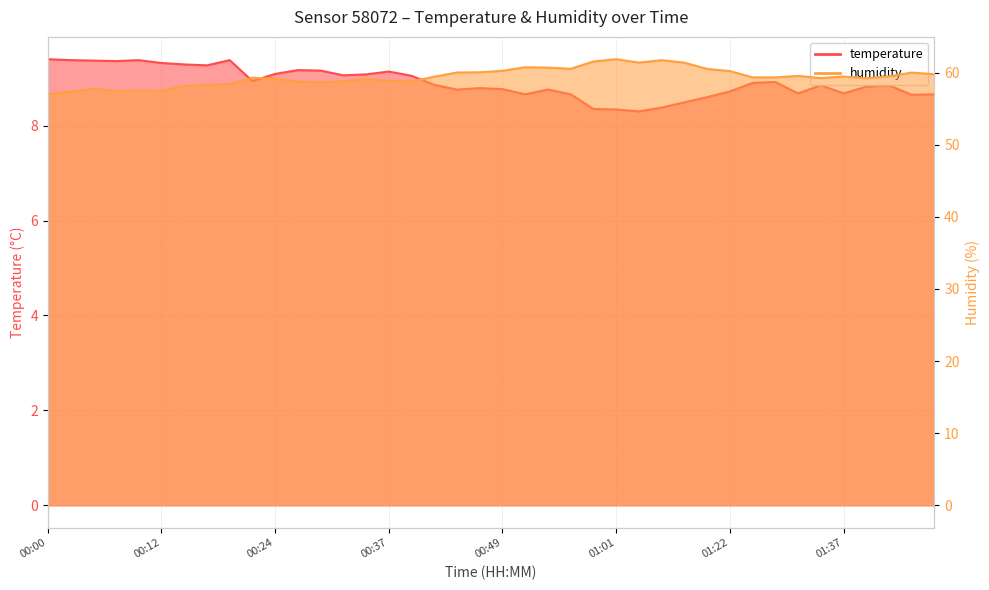

How many lines are shown in the chart?

2